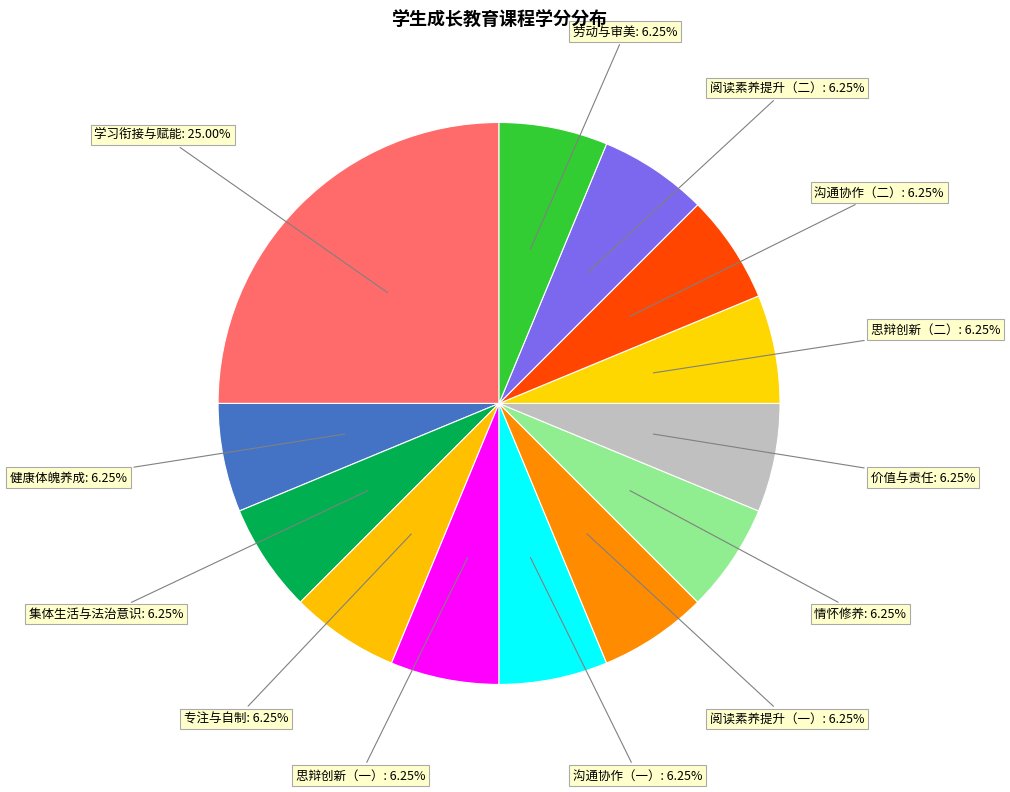

What is the total percentage of 劳动与审美 and 阅读素养提升（二）?

12.5%